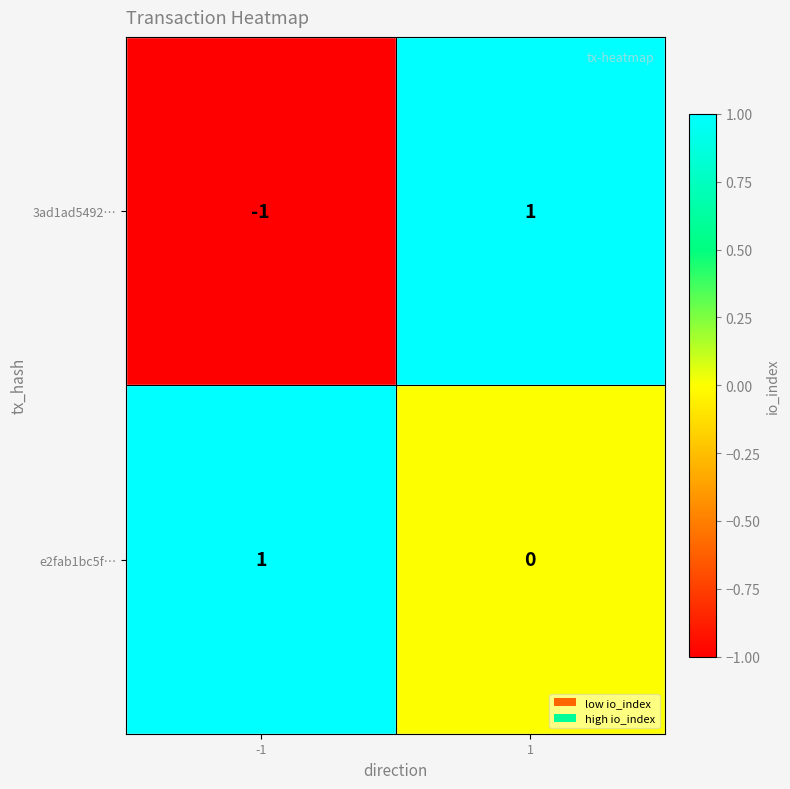

The value of 3ad1ad5492… at -1 is -1. True or false?

True